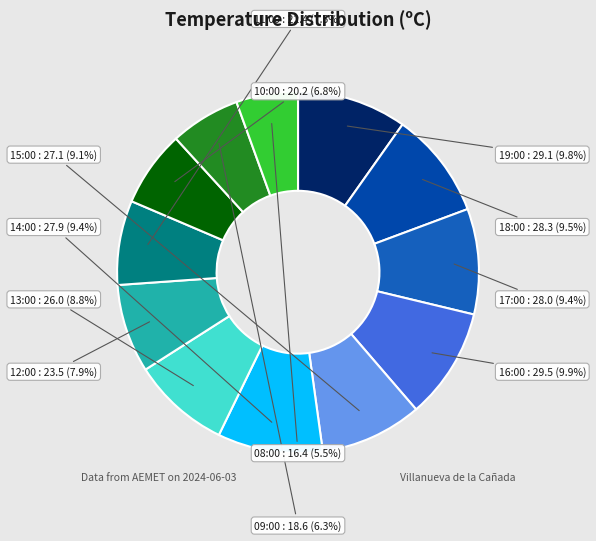

How many segments does this pie chart have?

12